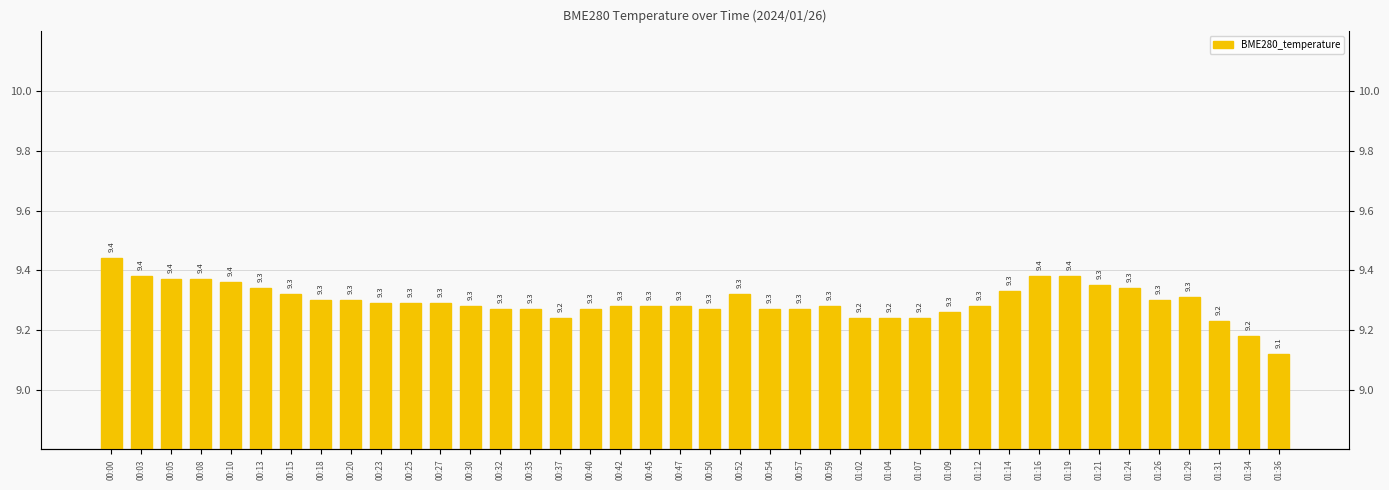

Rank the categories by value from highest to lowest.

00:00, 00:03, 01:16, 01:19, 00:05, 00:08, 00:10, 01:21, 00:13, 01:24, 01:14, 00:15, 00:52, 01:29, 00:18, 00:20, 01:26, 00:23, 00:25, 00:27, 00:30, 00:42, 00:45, 00:47, 00:59, 01:12, 00:32, 00:35, 00:40, 00:50, 00:54, 00:57, 01:09, 00:37, 01:02, 01:04, 01:07, 01:31, 01:34, 01:36